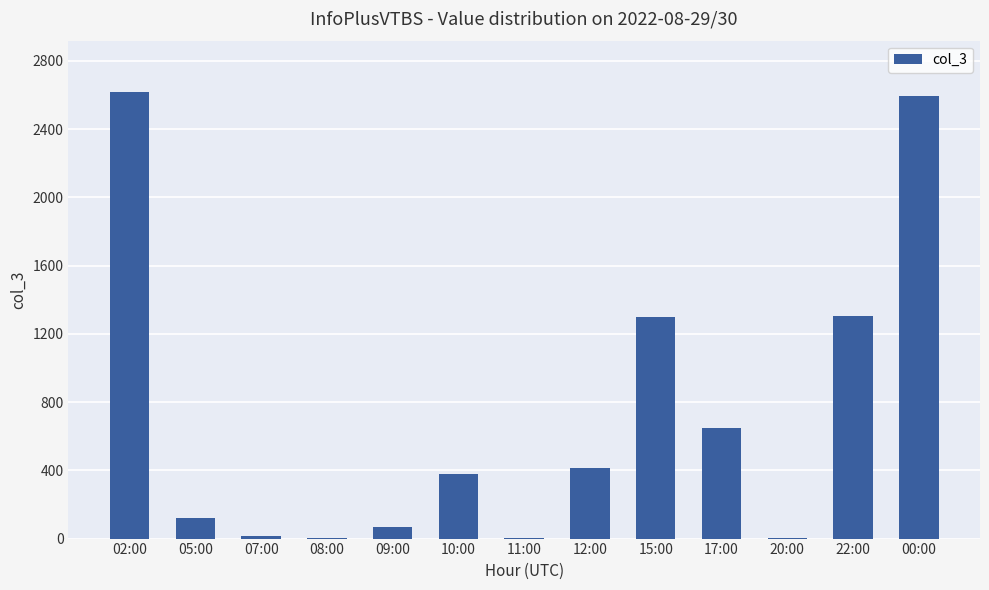

Count the number of data series in this chart.

1